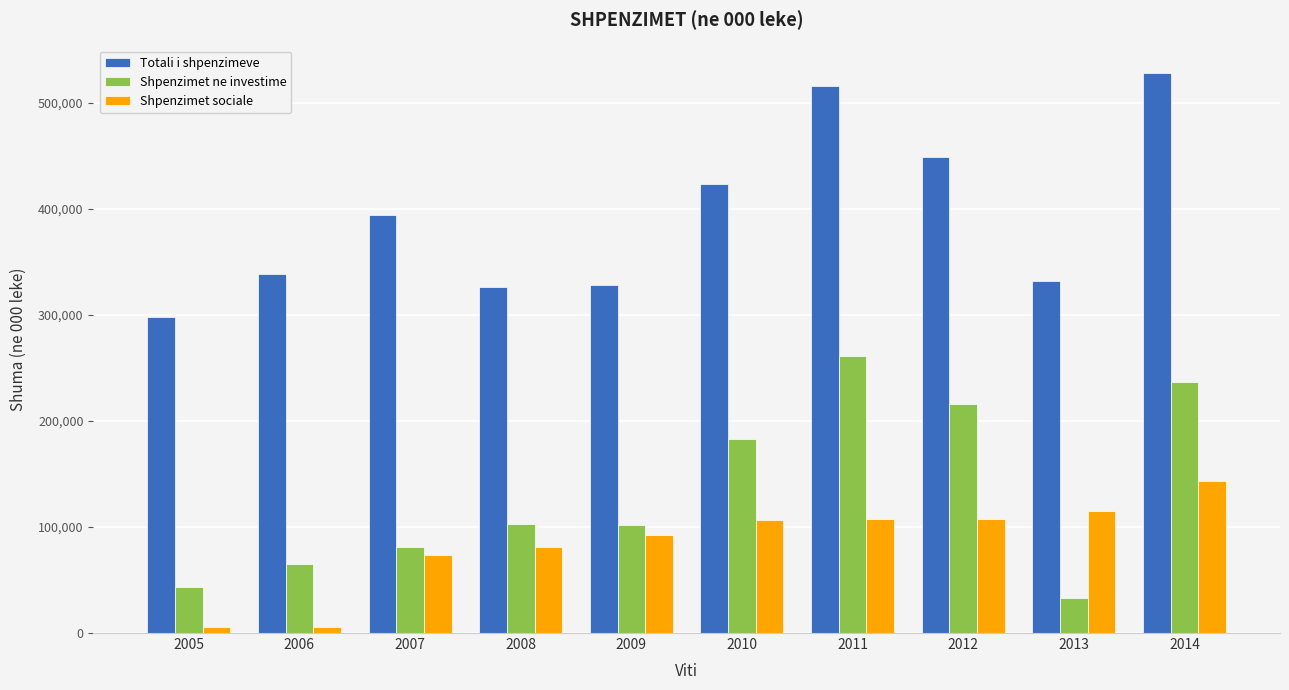

Which series changed the most between 2006 and 2010?

Shpenzimet ne investime